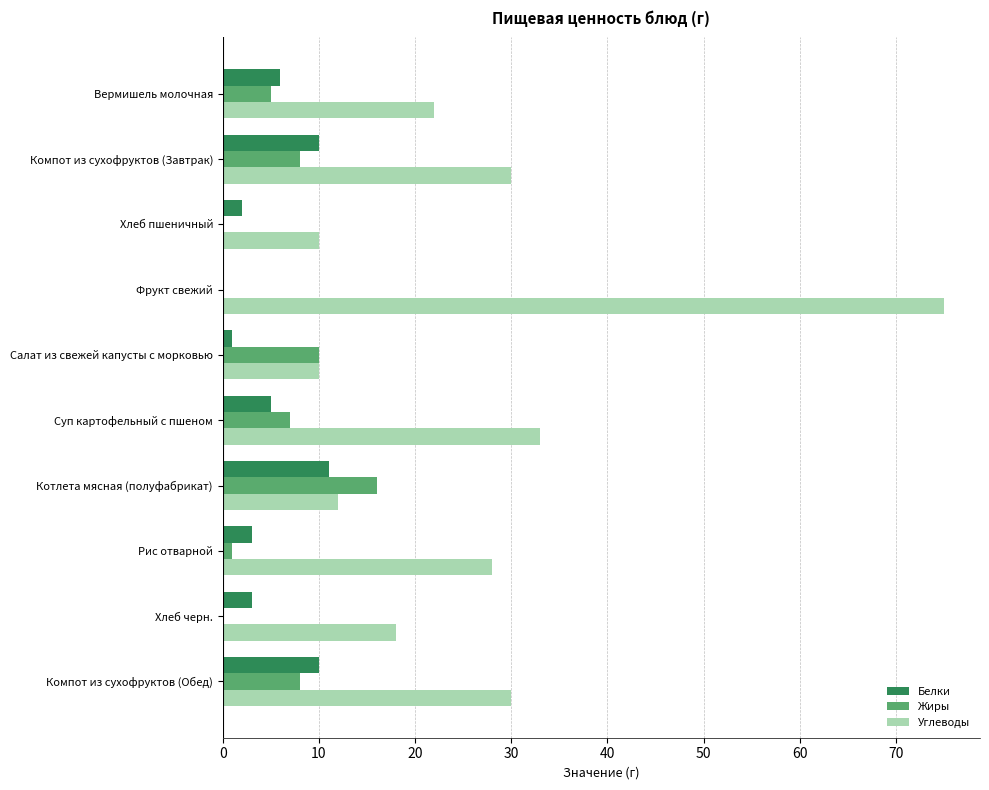

Which label corresponds to the largest value in the chart?

Фрукт свежий